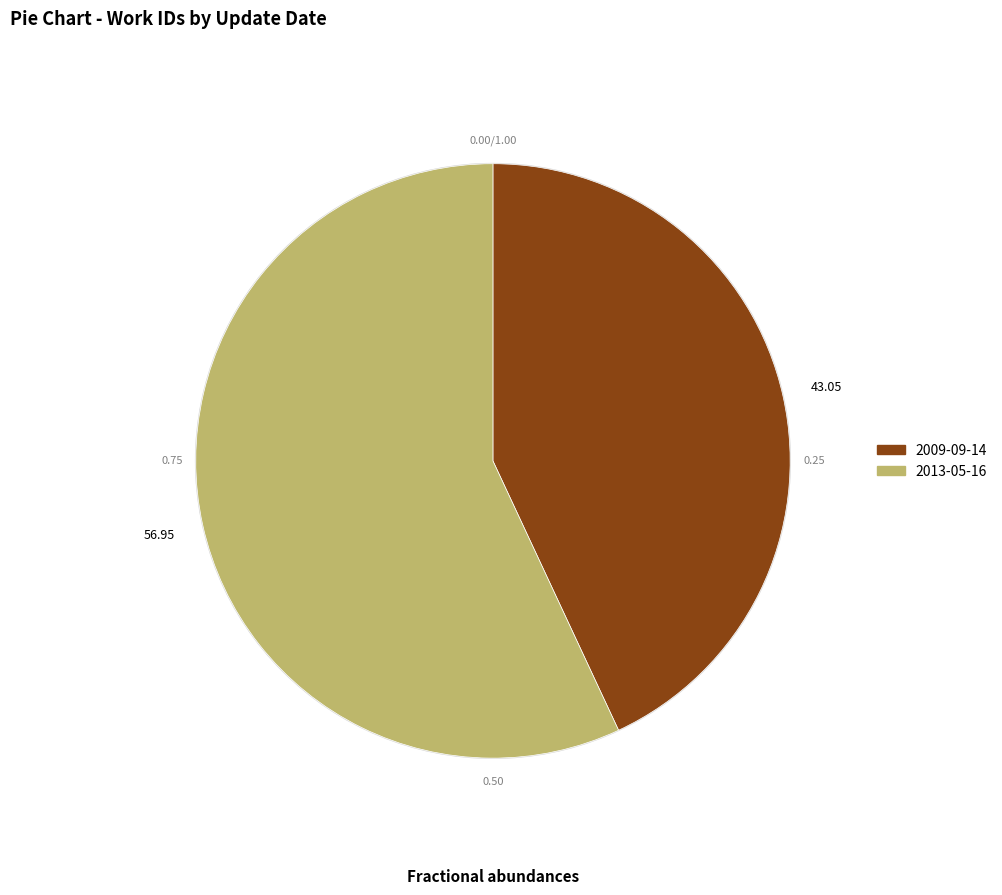

Which slice is the largest?

2013-05-16